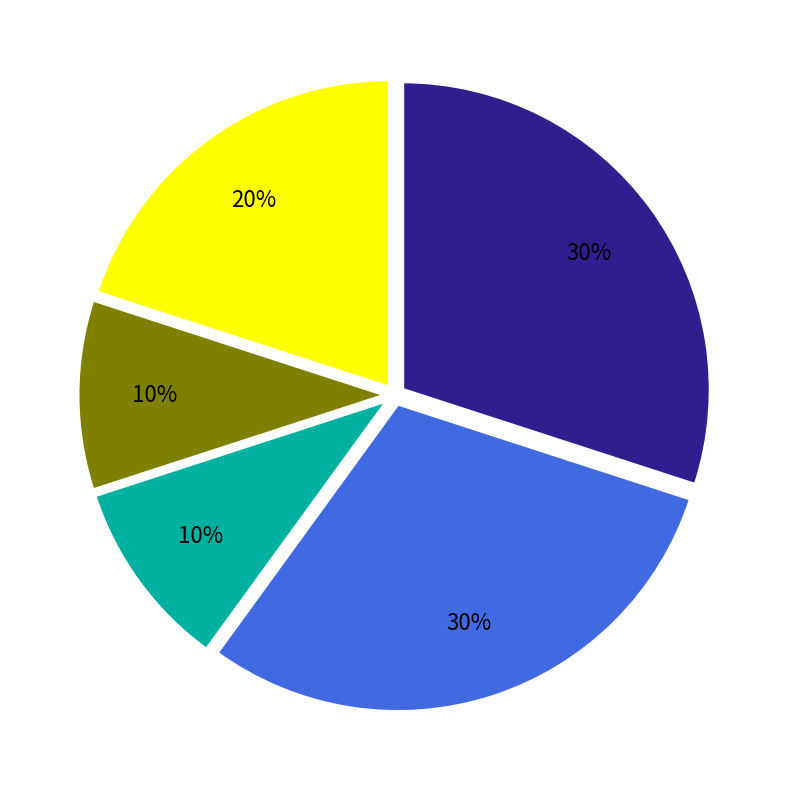

Does any single category account for the majority?

No